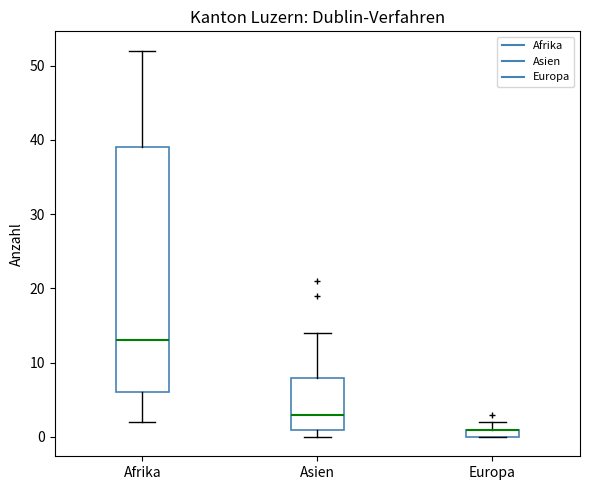

Where does the median line of the box for Afrika sit on the y-axis? The values are not printed on the chart, so give them approximately, as read against the axis.

13